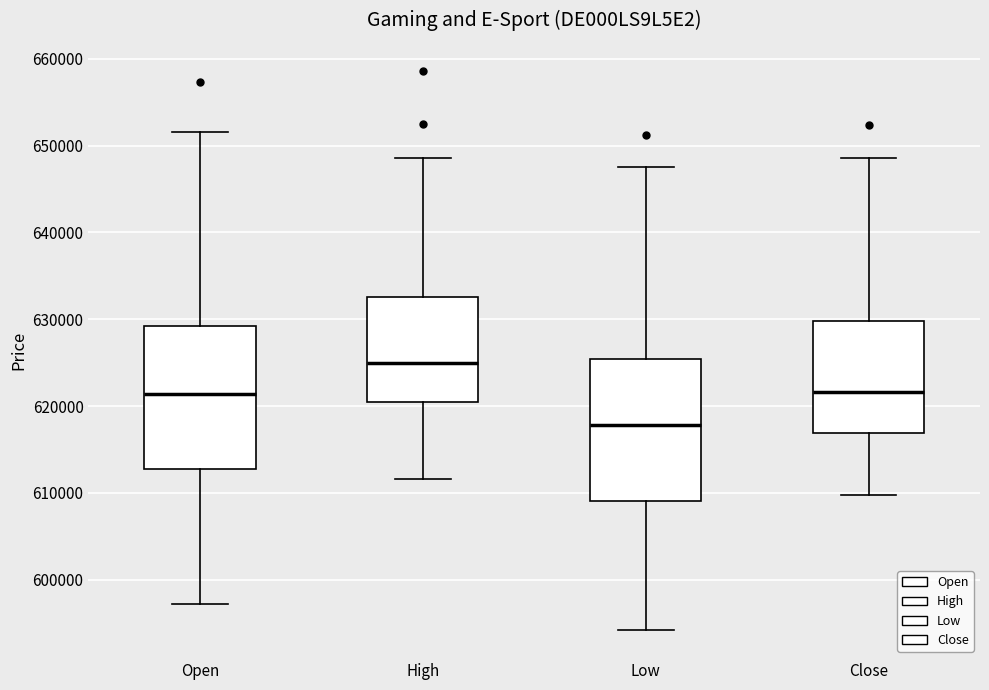

Which box has the lowest median line?

Low